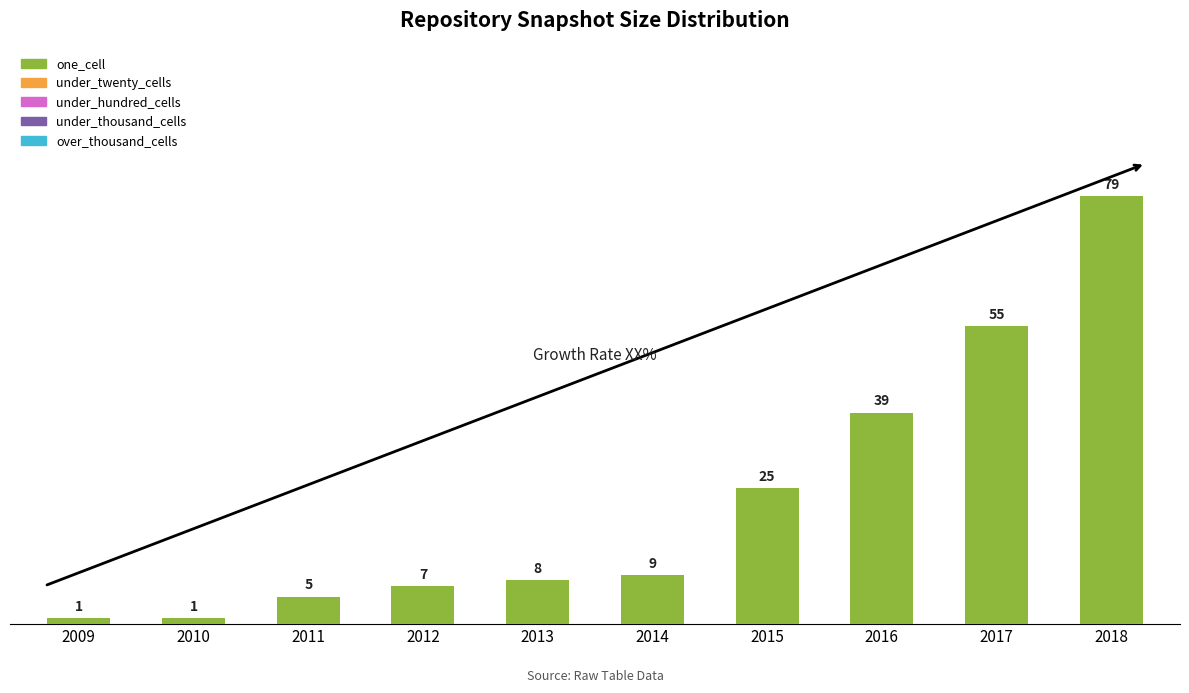

The value at 2015 is 5. True or false?

False